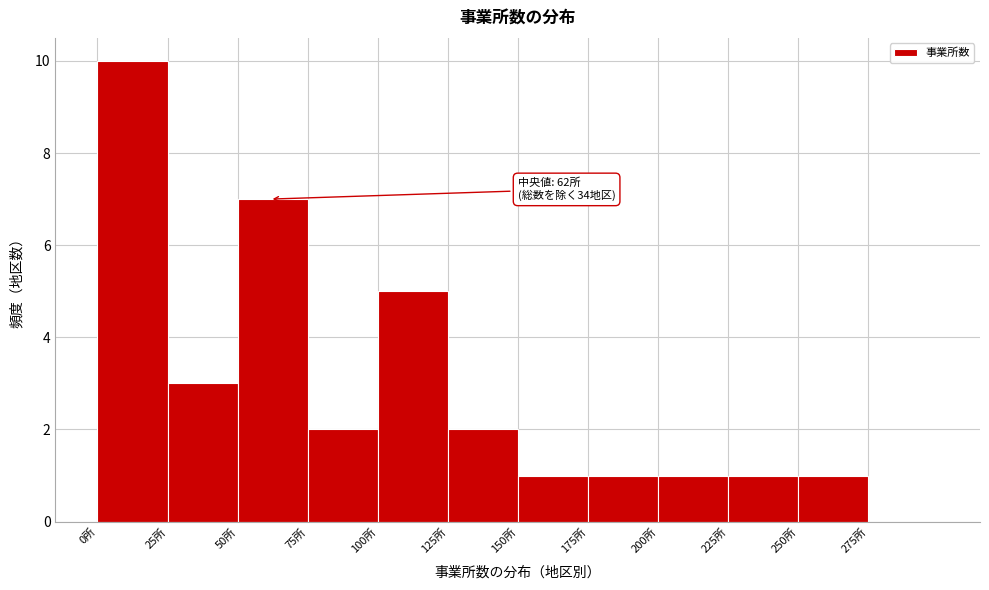

Which range on the x-axis has the tallest bar?

0 to 25